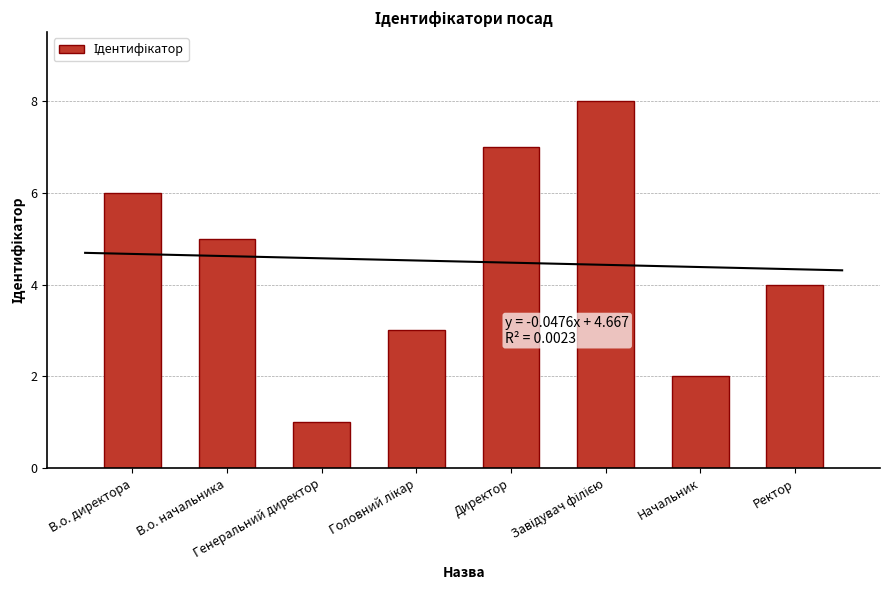

What is the label of the 5th bar from the right?

Головний лікар